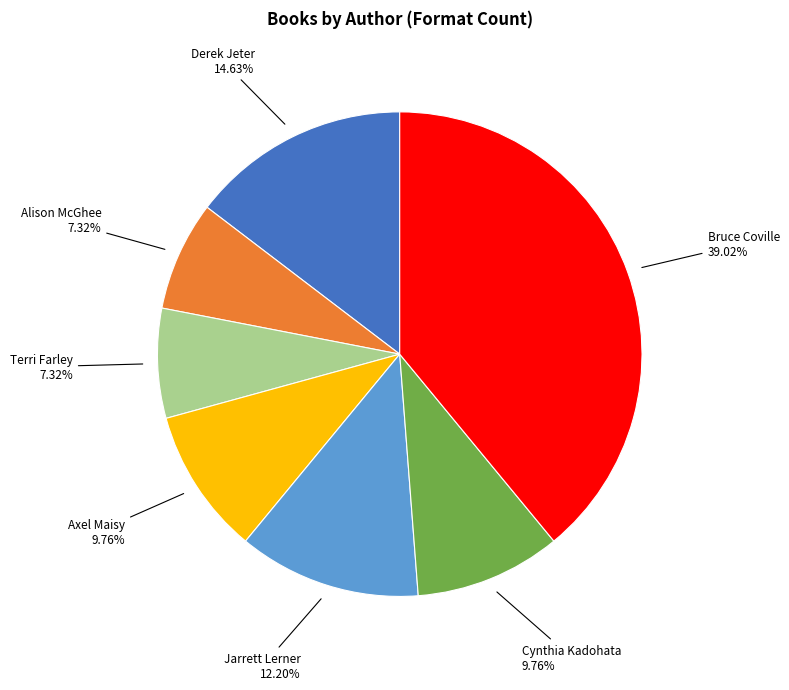

Is there a majority slice in this chart?

No